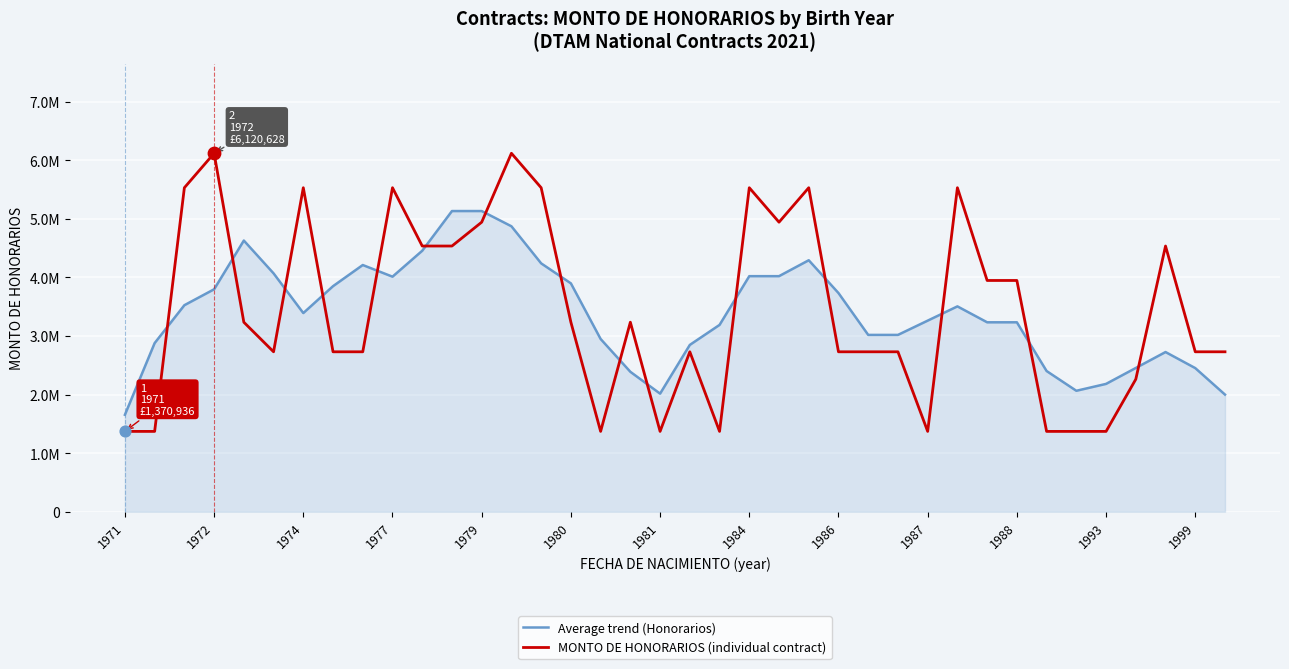

What are all the series names shown in the legend?

Average trend (Honorarios), MONTO DE HONORARIOS (individual contract)